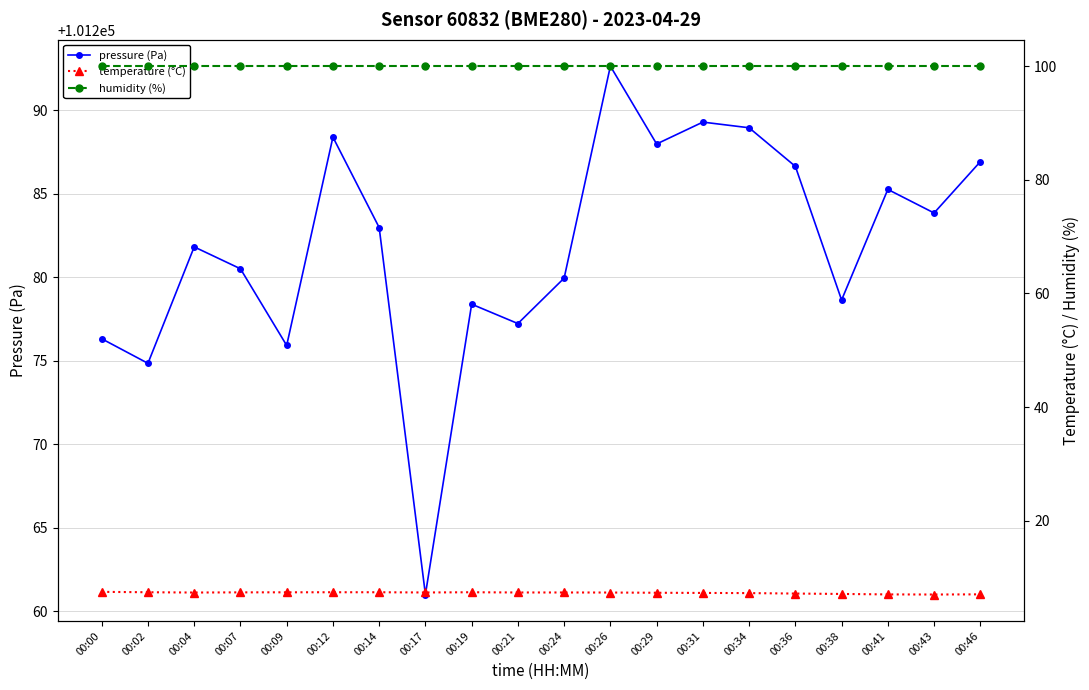

Reading left to right, extract all data points from this chart.

pressure (Pa): 00:00=101276.3	00:02=101274.8	00:04=101281.8	00:07=101280.5	00:09=101275.9	00:12=101288.4	00:14=101283.0	00:17=101261.0	00:19=101278.4	00:21=101277.2	00:24=101279.9	00:26=101292.6	00:29=101288.0	00:31=101289.3	00:34=101288.9	00:36=101286.6	00:38=101278.6	00:41=101285.2	00:43=101283.8	00:46=101286.9
temperature (°C): 00:00=7.5	00:02=7.4	00:04=7.4	00:07=7.4	00:09=7.4	00:12=7.4	00:14=7.4	00:17=7.4	00:19=7.4	00:21=7.4	00:24=7.4	00:26=7.4	00:29=7.3	00:31=7.3	00:34=7.3	00:36=7.2	00:38=7.1	00:41=7.0	00:43=7.0	00:46=7.0
humidity (%): 00:00=100.0	00:02=100.0	00:04=100.0	00:07=100.0	00:09=100.0	00:12=100.0	00:14=100.0	00:17=100.0	00:19=100.0	00:21=100.0	00:24=100.0	00:26=100.0	00:29=100.0	00:31=100.0	00:34=100.0	00:36=100.0	00:38=100.0	00:41=100.0	00:43=100.0	00:46=100.0